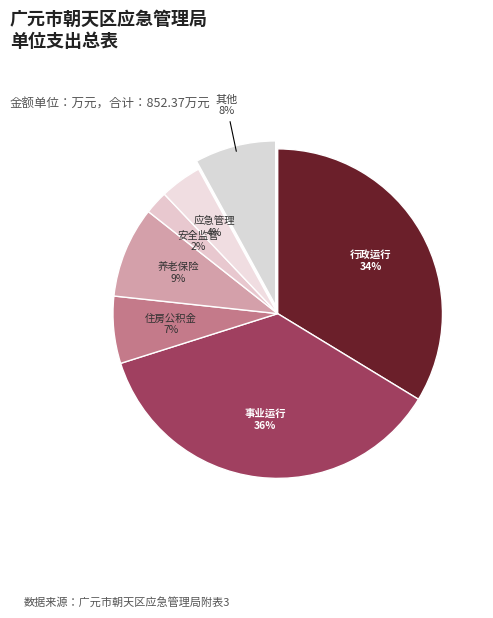

Count the number of slices in the pie.

7